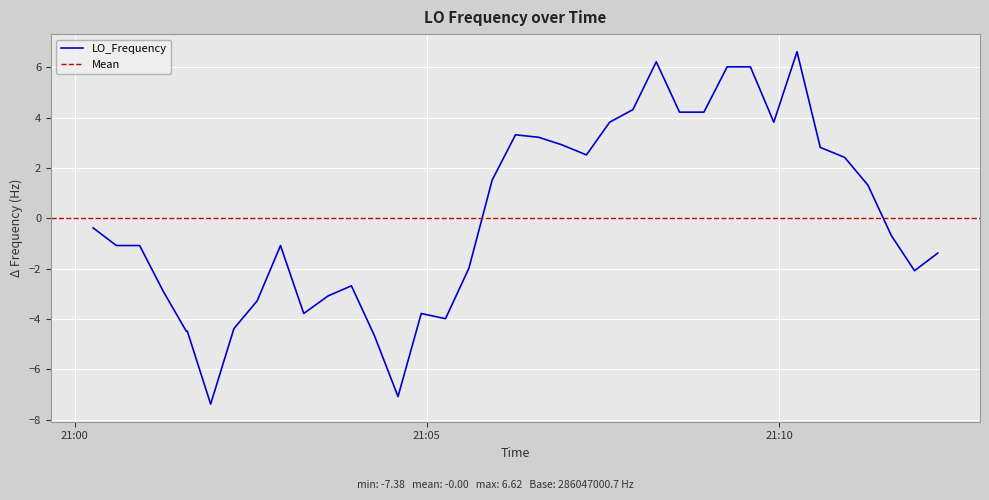

True or false: there are more than 1 points higher than both neighbors.

True